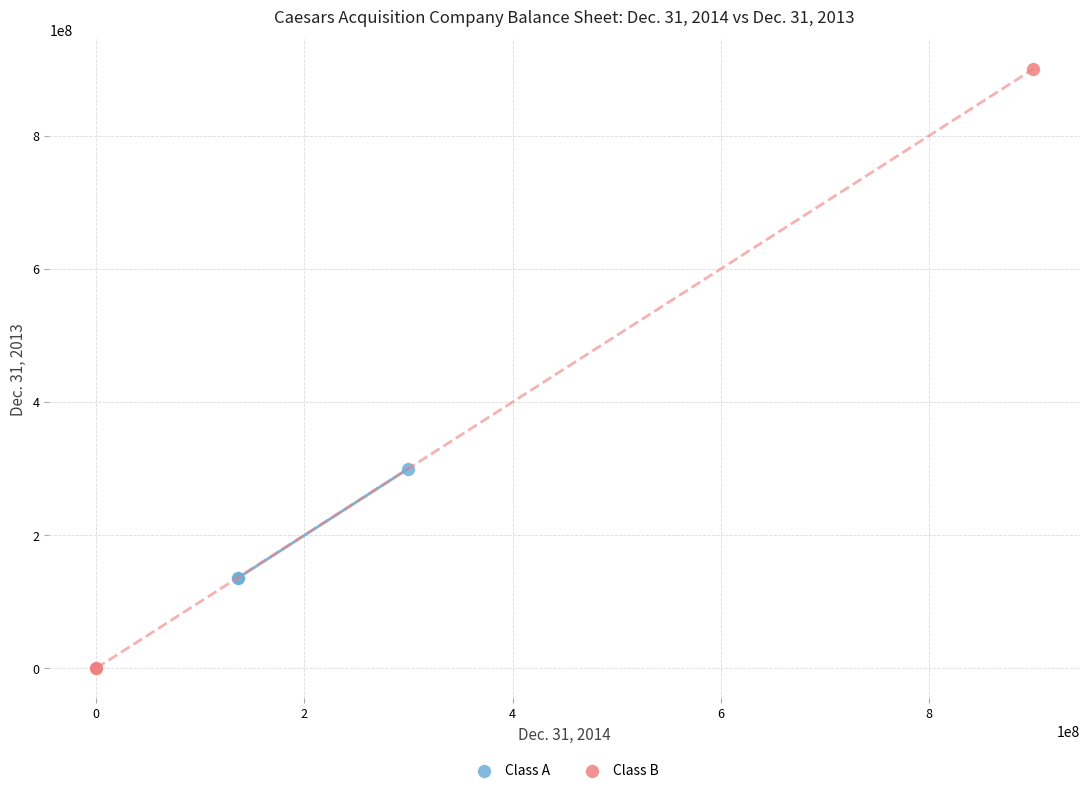

Which series has the widest spread of Y values?

Class B